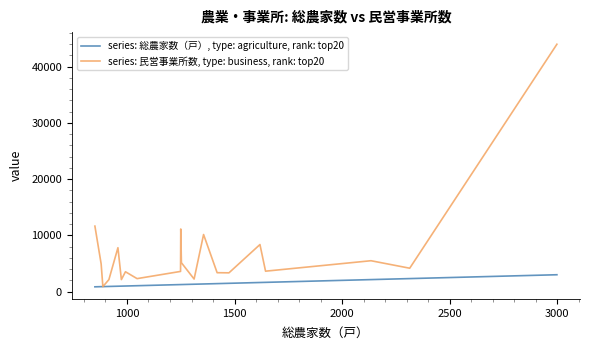

Rank the series by their maximum value, from lowest to highest.

series: 総農家数（戸）, type: agriculture, rank: top20, series: 民営事業所数, type: business, rank: top20